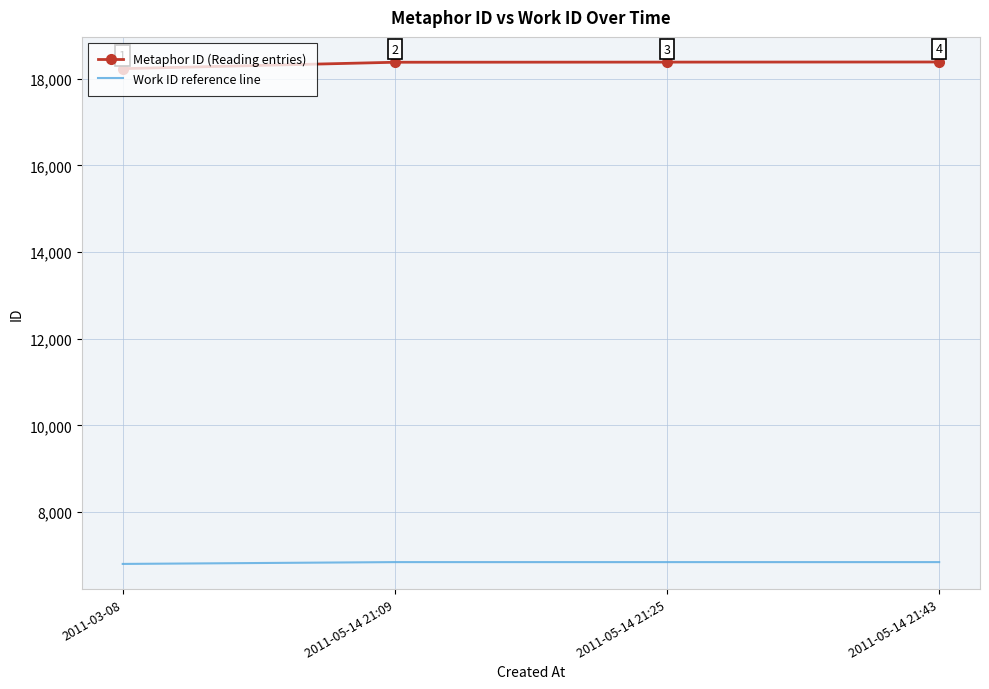

True or false: Work ID reference line has more than 1 interior local peaks.

False